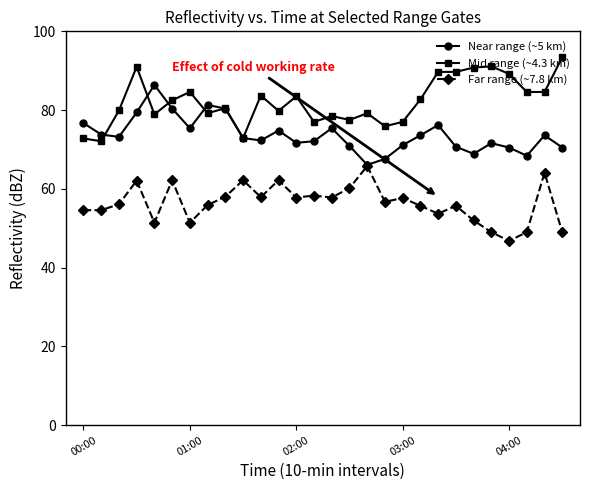

In Near range (~5 km), how many points are higher than both neighbors (excluding endpoints)?

7